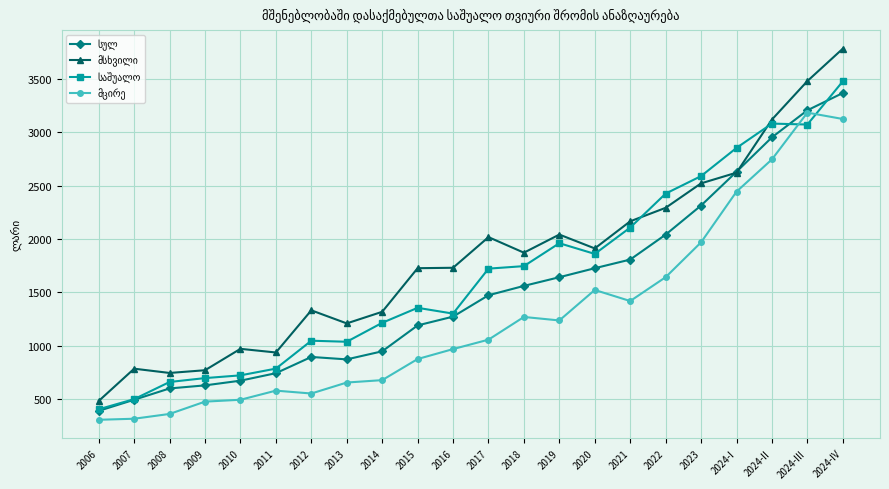

What is the difference between the highest and lowest values at 2024-IV?

658.2